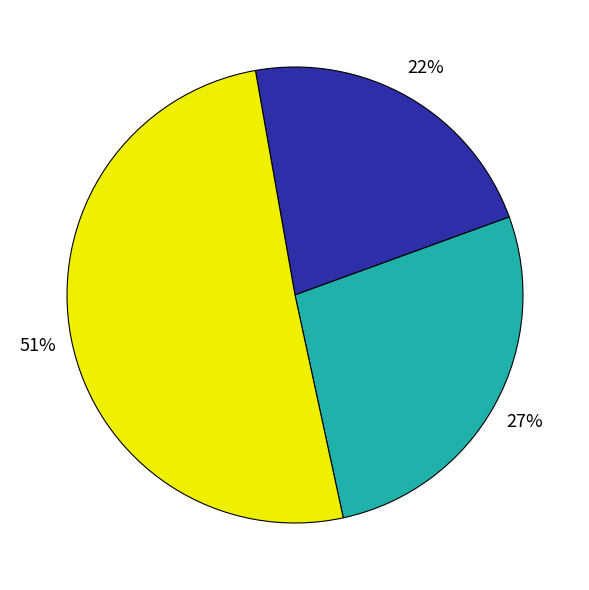

To the nearest percent, what is the average slice percentage?

33%